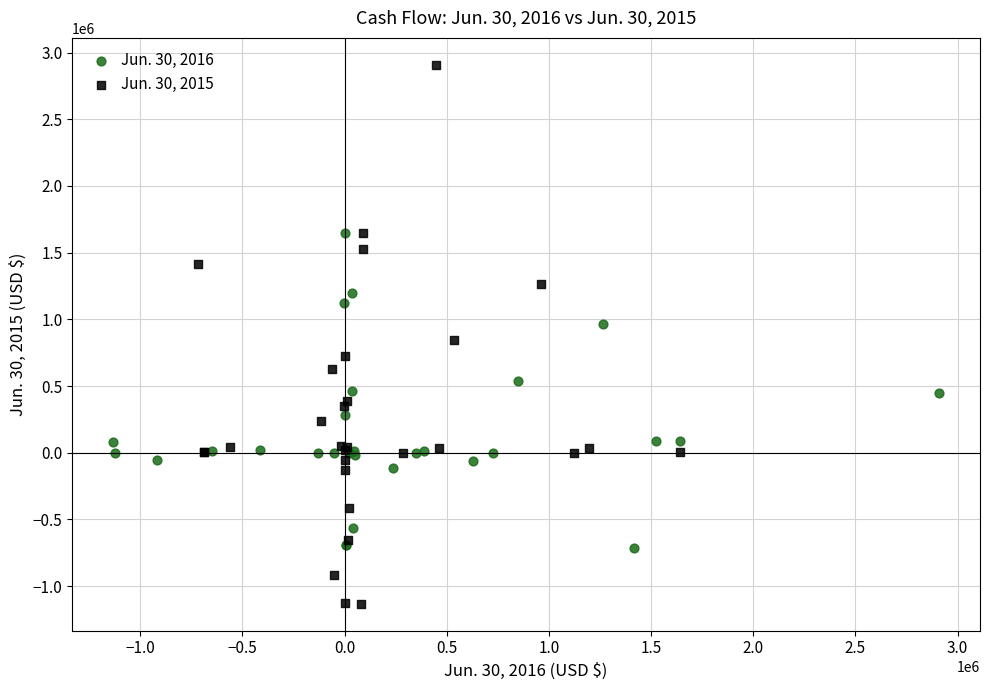

Which series contains the lowest Y value?

Jun. 30, 2015